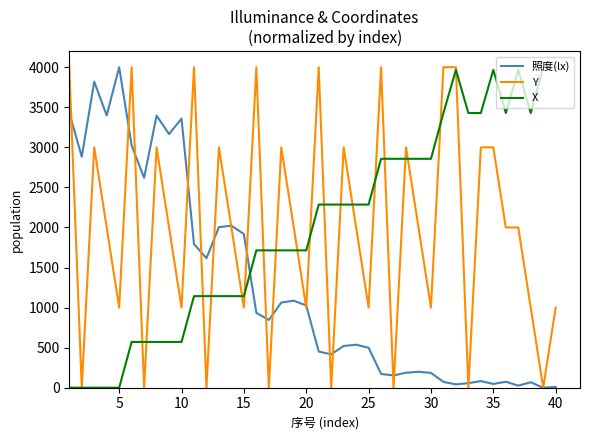

How many distinct data groups are displayed?

3